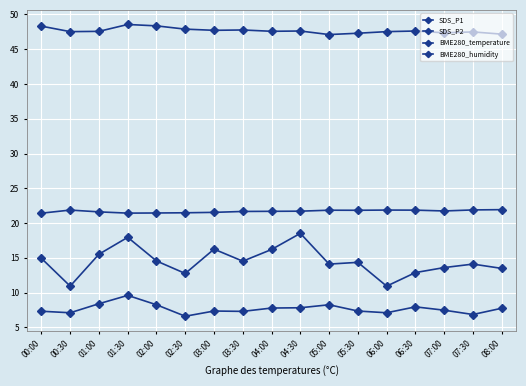

Which label corresponds to the largest value in the chart?

01:30